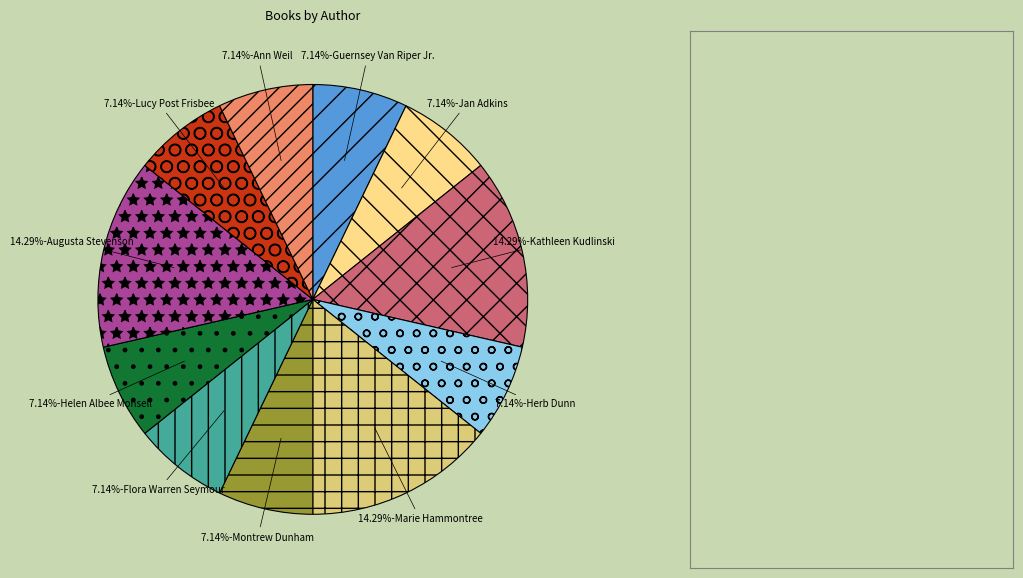

To the nearest percent, what is the average slice percentage?

9%